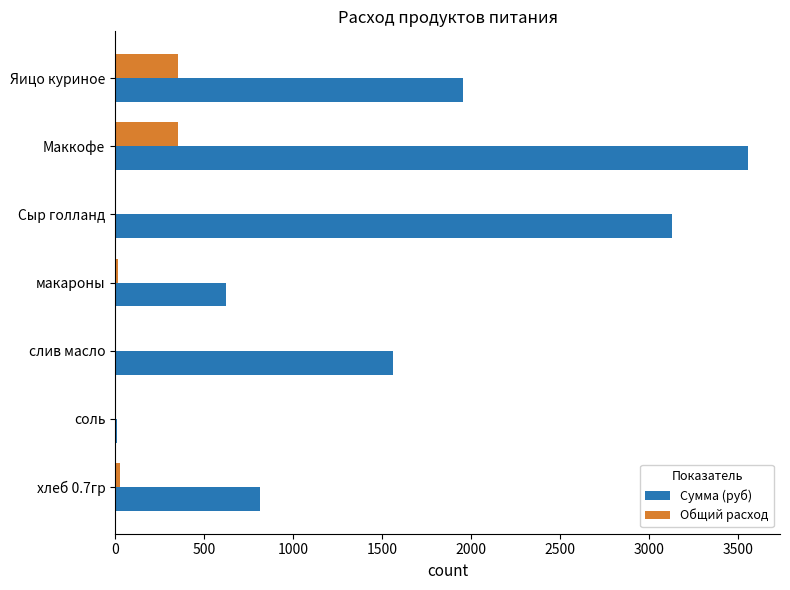

Is the value of Сумма (руб) at хлеб 0.7гр greater than the value of Общий расход at Яицо куриное?

Yes